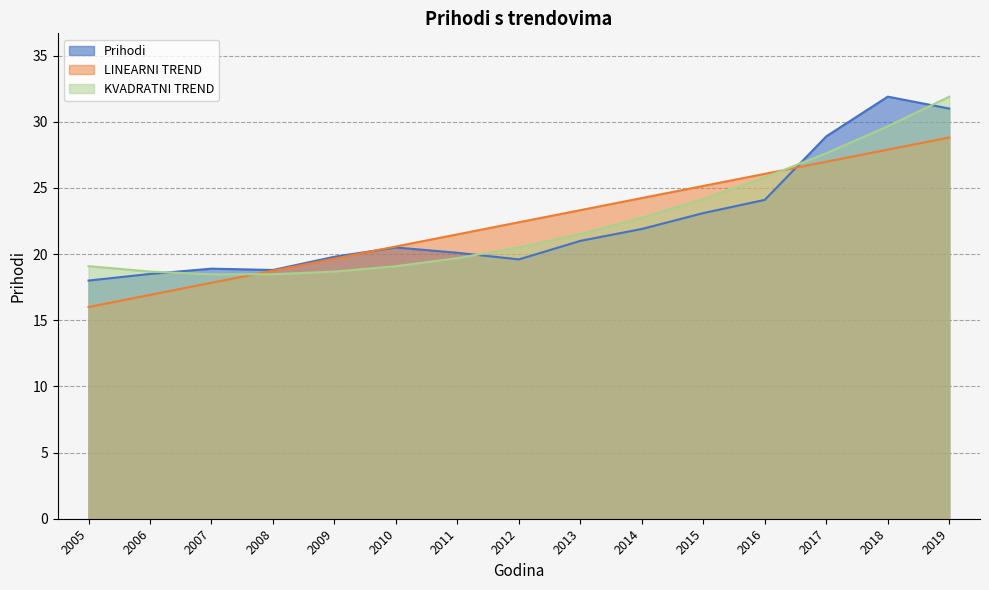

True or false: KVADRATNI TREND and Prihodi intersect in this chart.

True